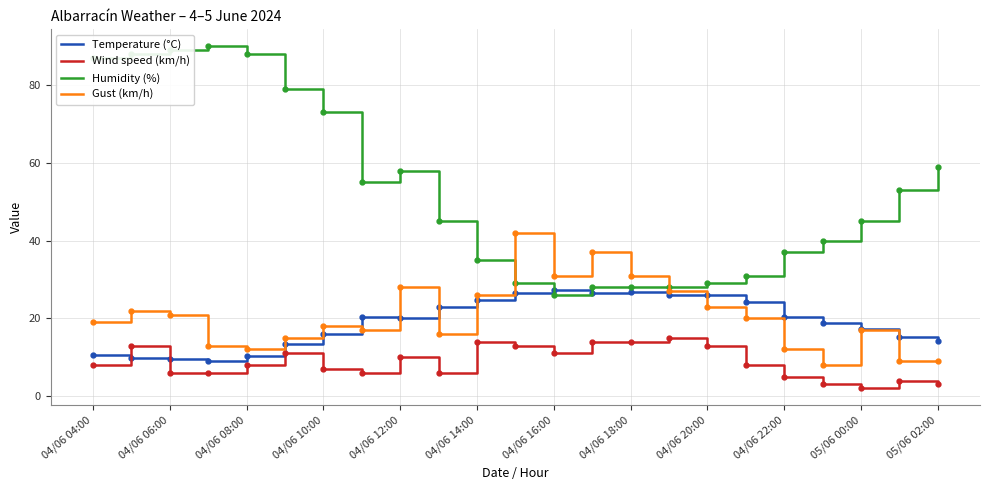

What is the average value of the Temperature (°C) series?

18.9